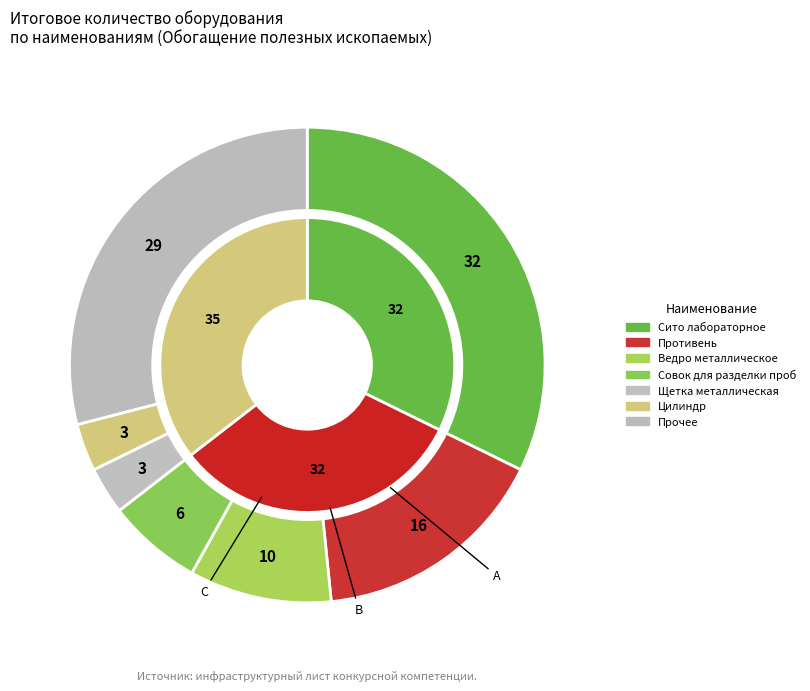

Is there a majority slice in this chart?

No